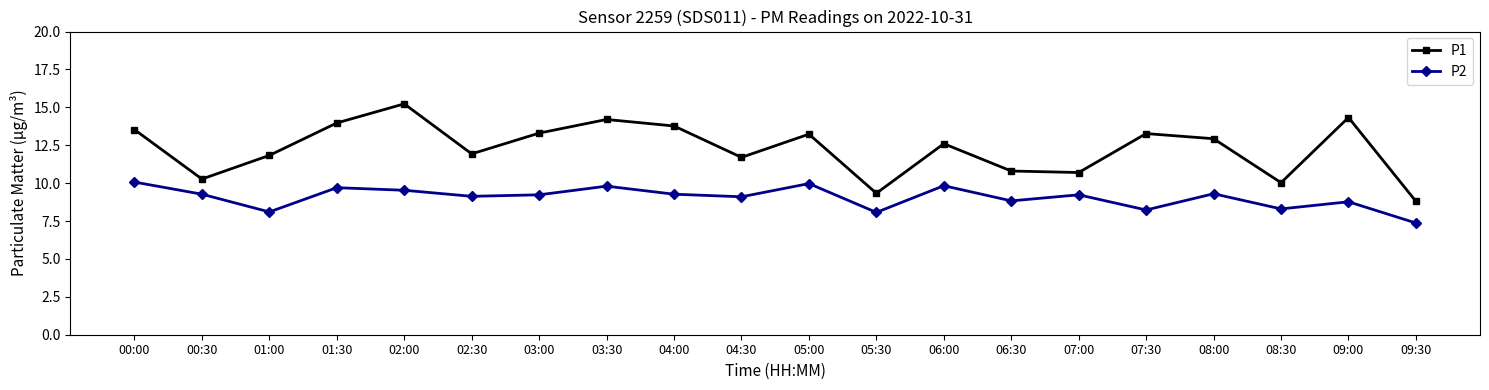

Is the value of P2 at 08:30 greater than the value of P1 at 00:00?

No